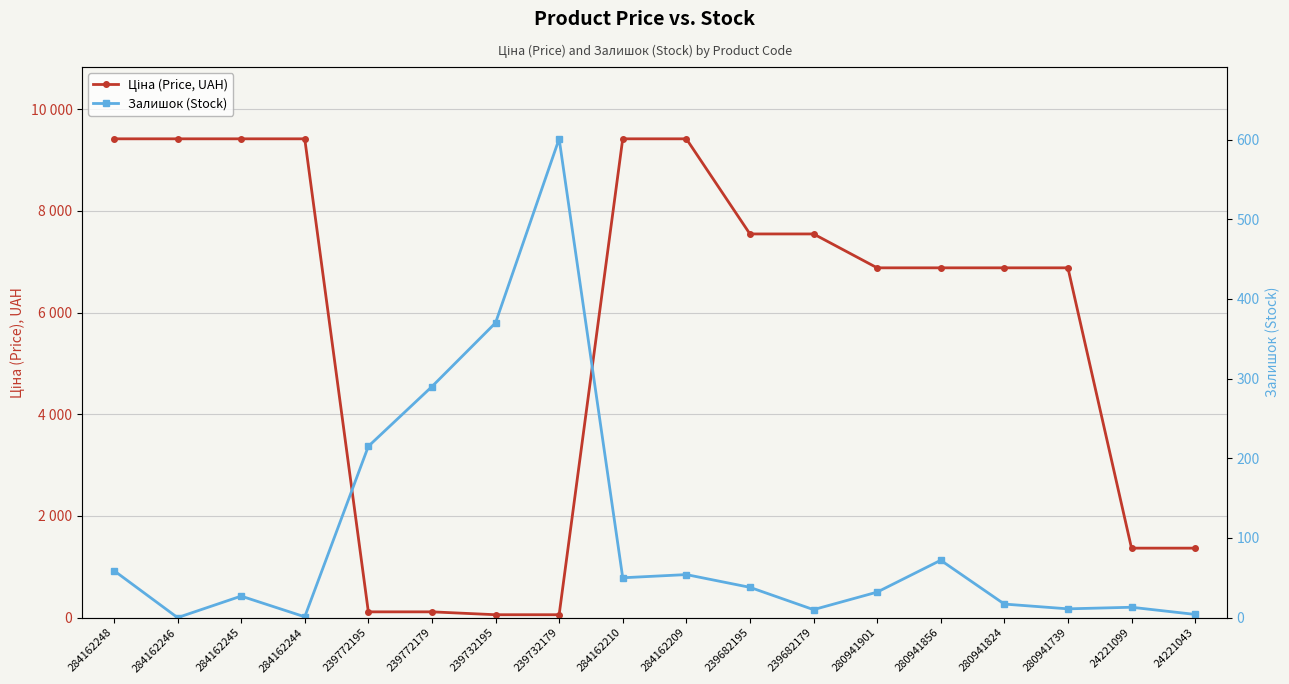

The Залишок (Stock) series shows 601.0 at 239732179. True or false?

True